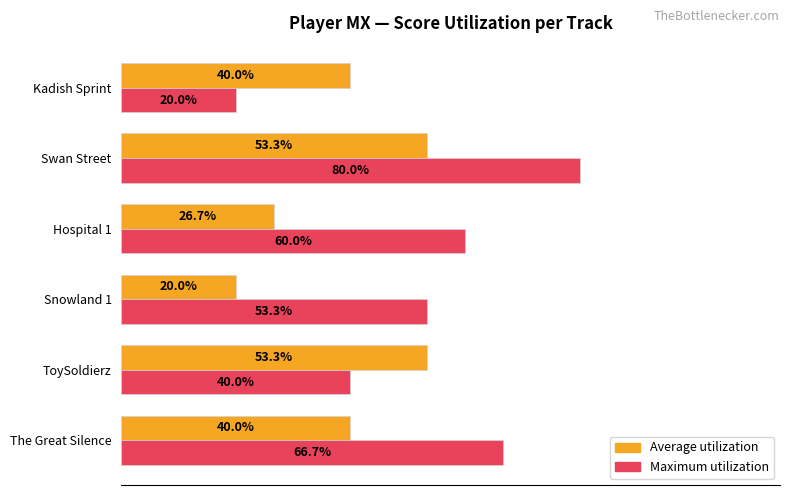

At which category is the sum across all series the highest?

Swan Street